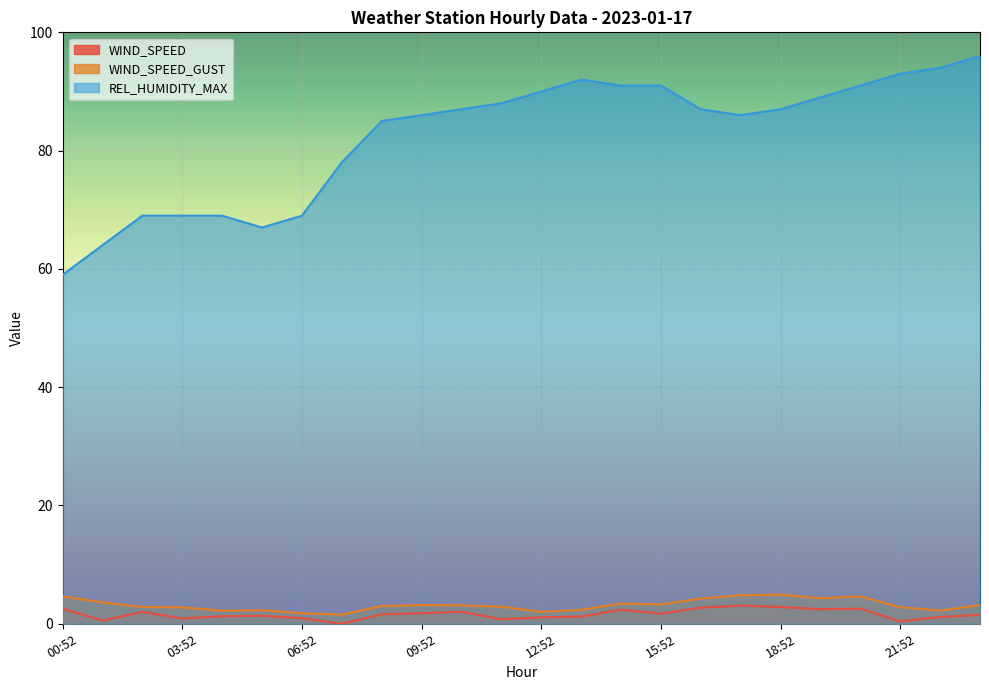

What position from the right is 03:52?

21